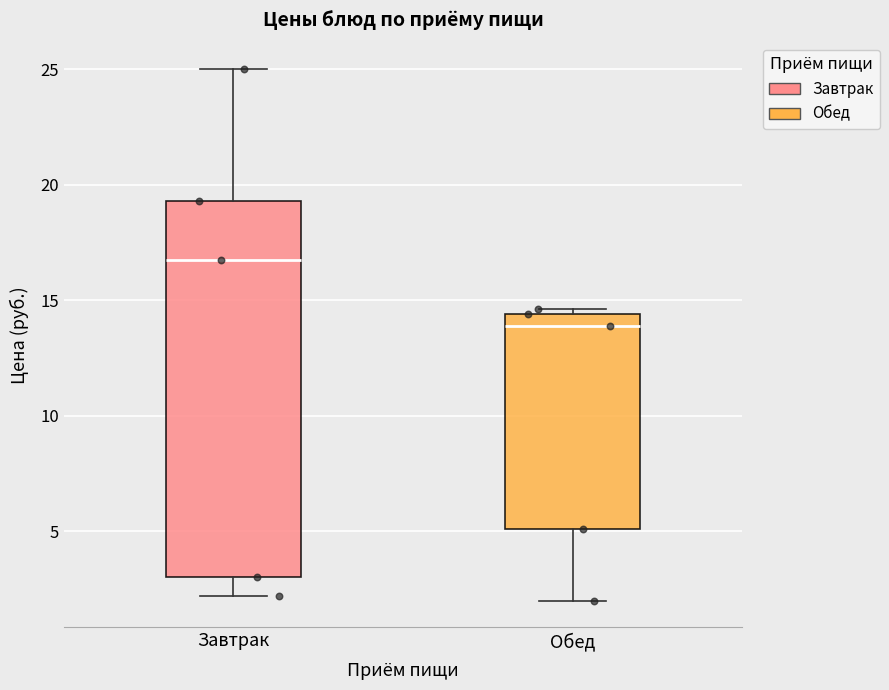

Reading left to right, transcribe this box plot: for each box, give where its median line is, the range the box spans, and where its two whiskers end, as read against the y-axis. The values are not printed on the chart, so give them approximately, as read against the axis.

Завтрак: median 16.5, box 3.0 to 19.5, whiskers 2.0 to 25.0
Обед: median 14.0, box 5.0 to 14.5, whiskers 2.0 to 14.5 (just above the box's upper edge)